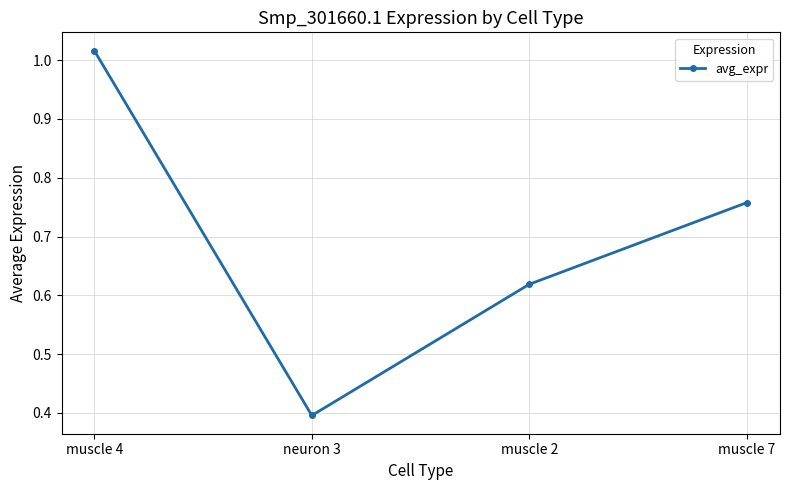

What is the average value?

0.7